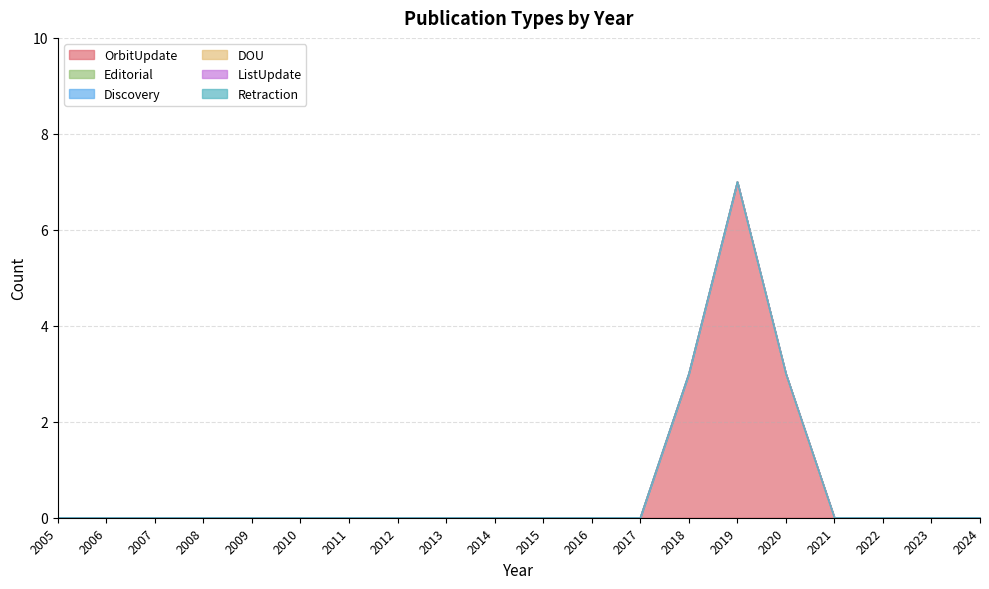

Which has a higher value, 2013 or 2018?

2018